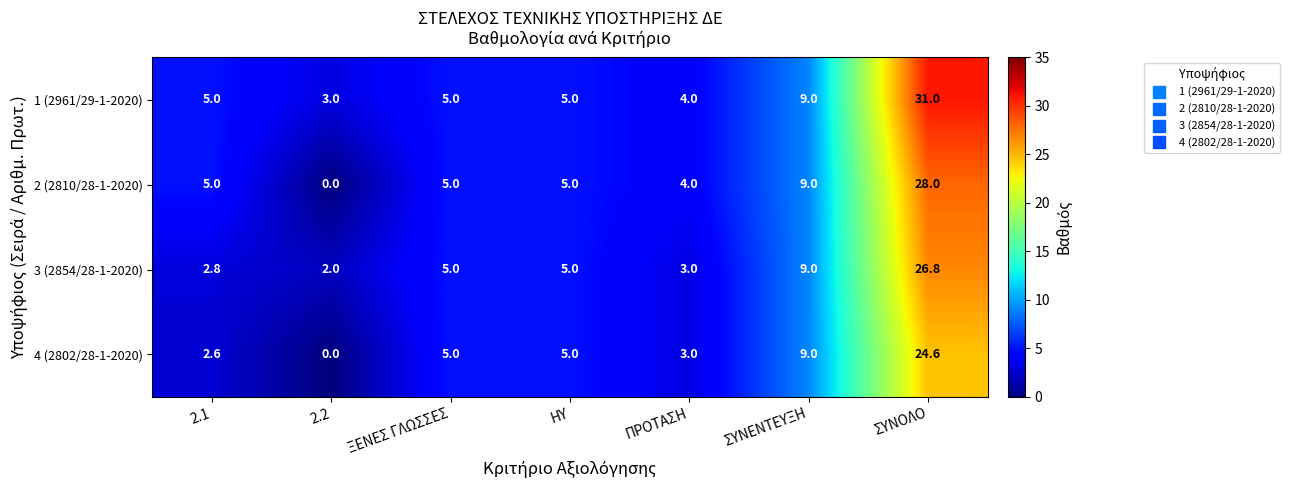

The 1 (2961/29-1-2020) series shows 9.0 at ΣΥΝΕΝΤΕΥΞΗ. True or false?

True